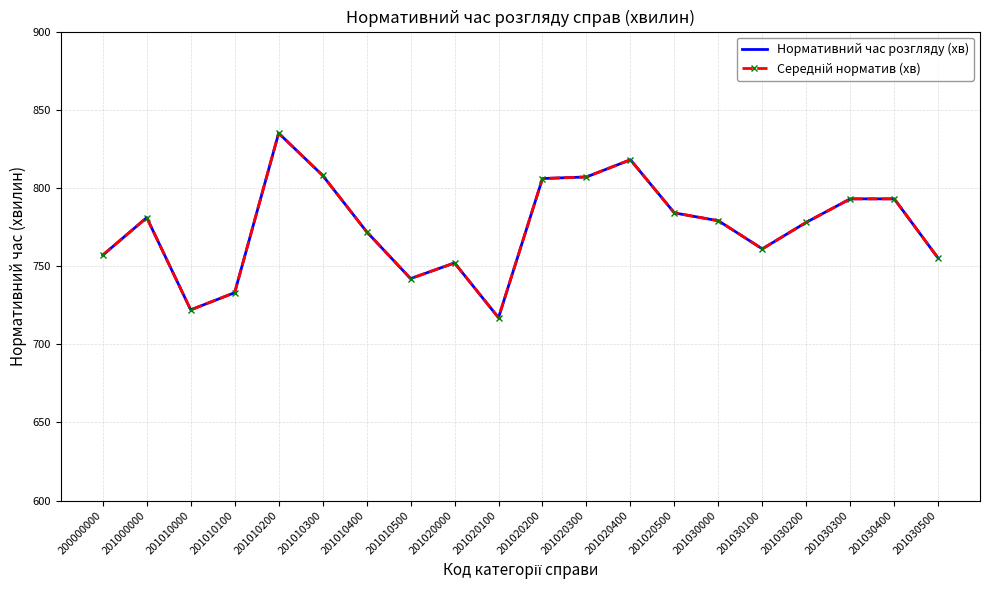

How many interior local peaks does the Середній норматив (хв) series have?

4